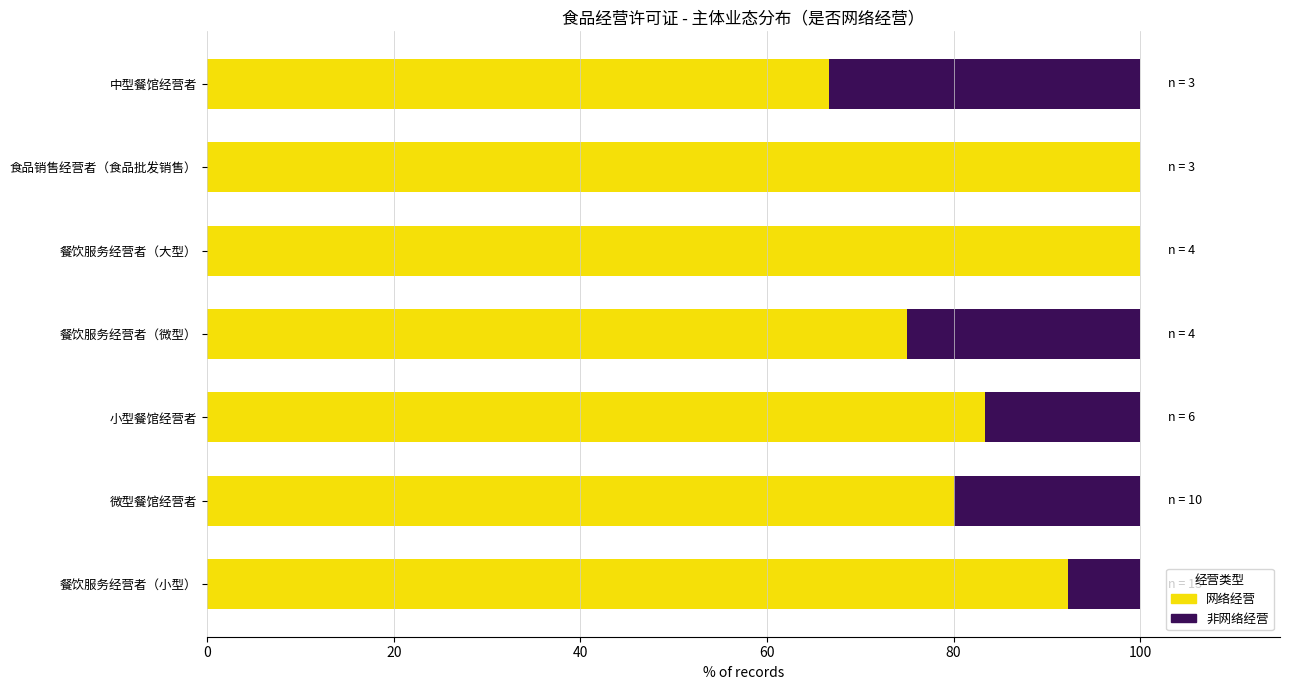

The value of 网络经营 at 微型餐馆经营者 is 80.0. True or false?

True